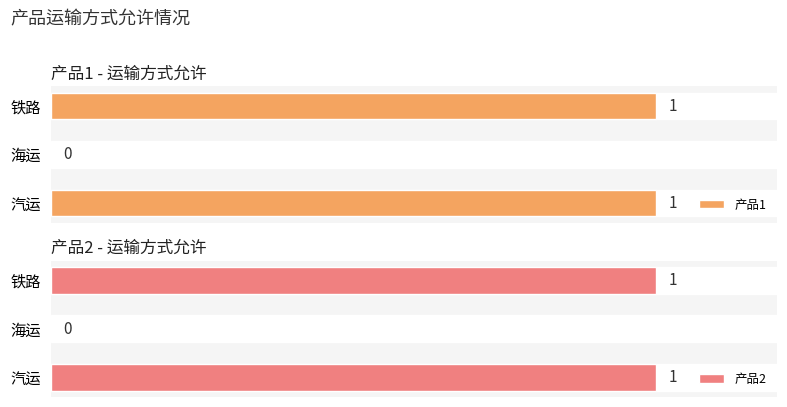

At which label is 产品1 closest to 0?

海运